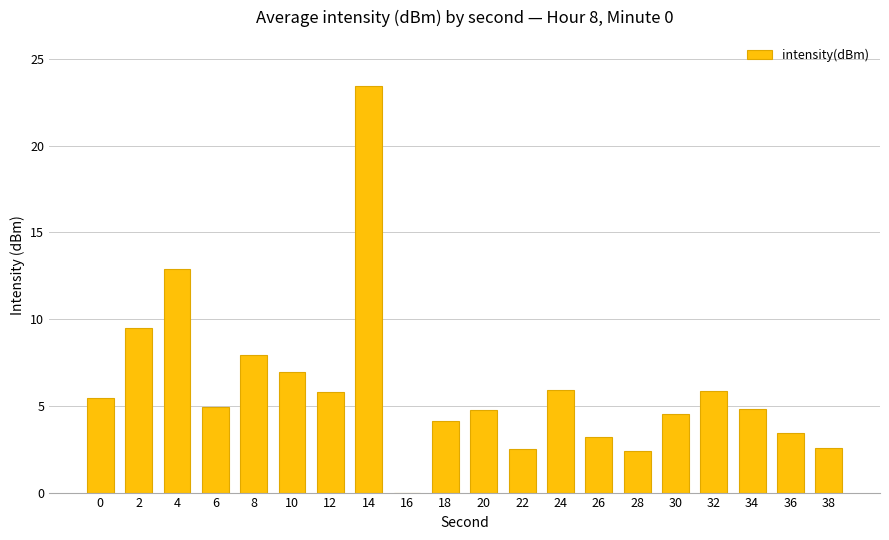

The value at 8 is 2.7. True or false?

False